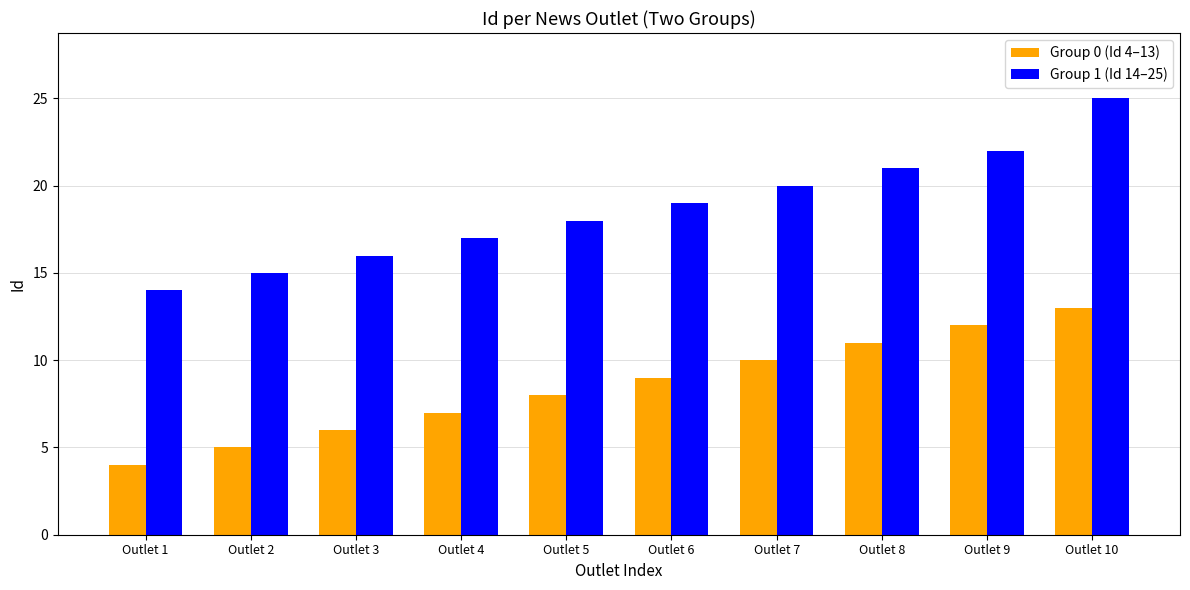

What are all the series names shown in the legend?

Group 0 (Id 4–13), Group 1 (Id 14–25)